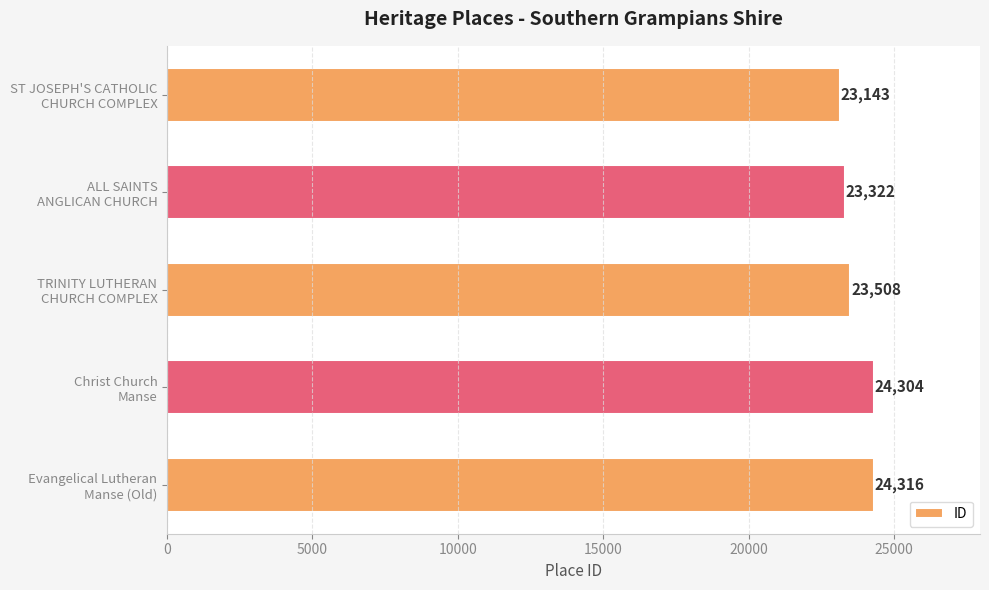

Reading top to bottom, list all the values displayed in this chart.

23143	23322	23508	24304	24316